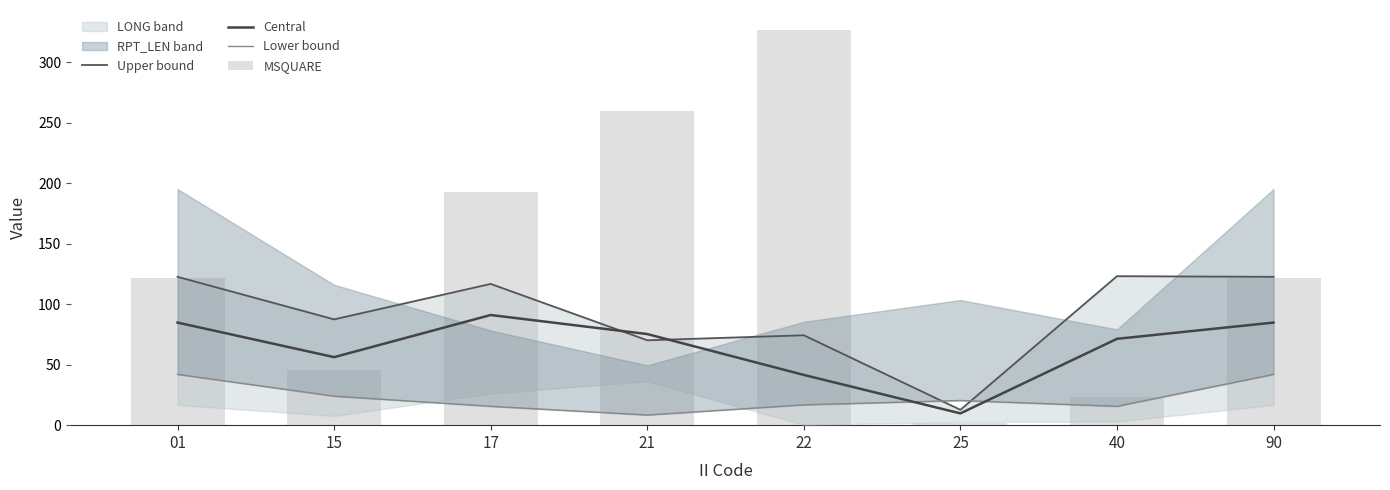

What is the difference between the maximum and second lowest values in the Central series?

49.6